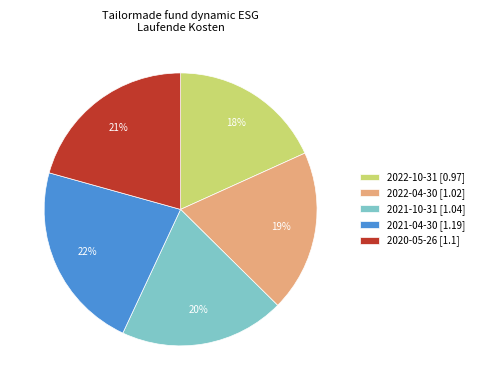

True or false: 2021-04-30 accounts for 35% of the total.

False